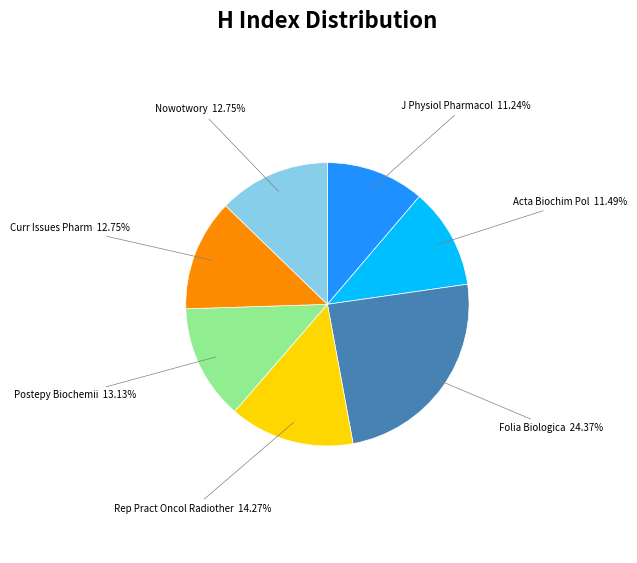

Which category has the biggest portion of the pie?

Folia Biologica